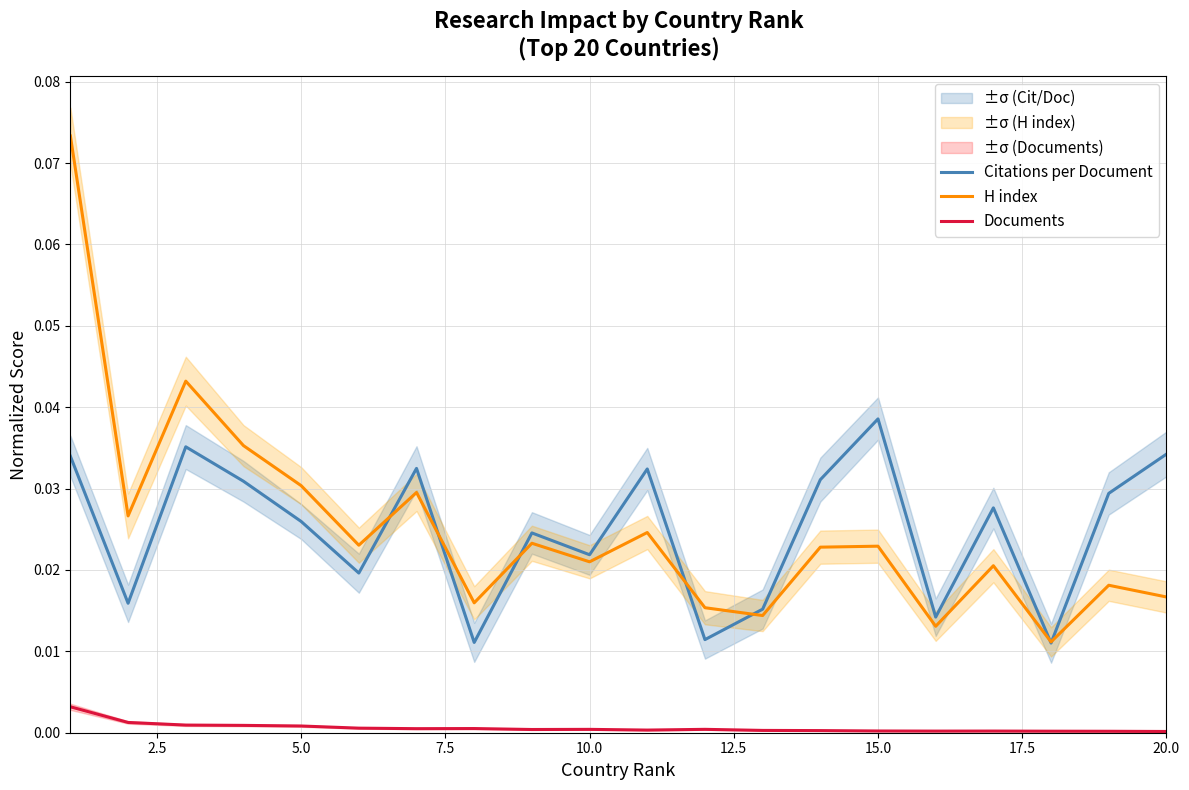

True or false: Documents has a value of 0.0 at 15.0.

True